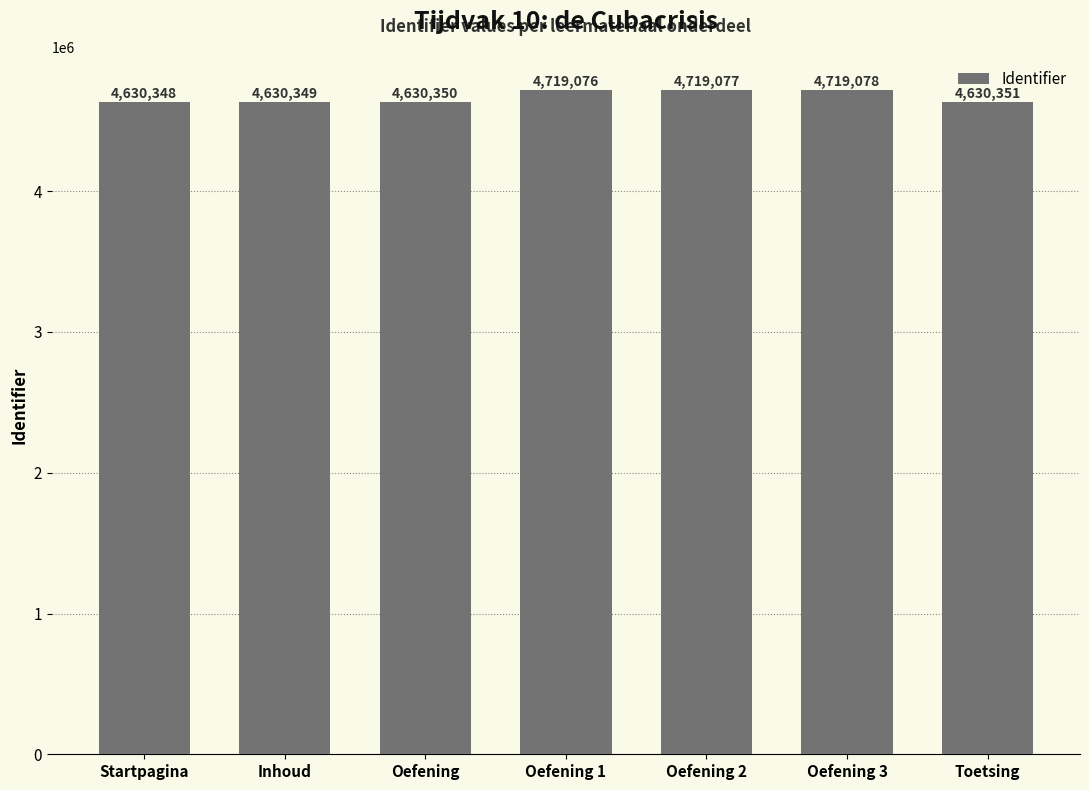

What is the difference between the maximum and minimum values?

88730